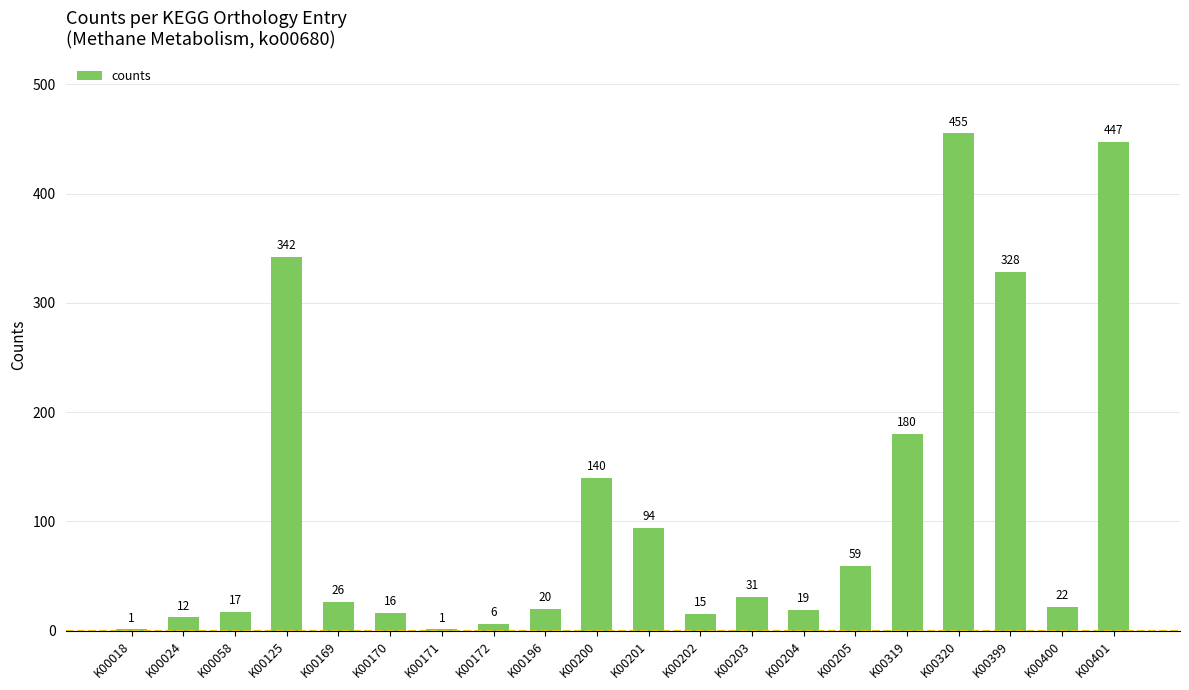

What is the ratio of the value at K00169 to the value at K00400?

1.2